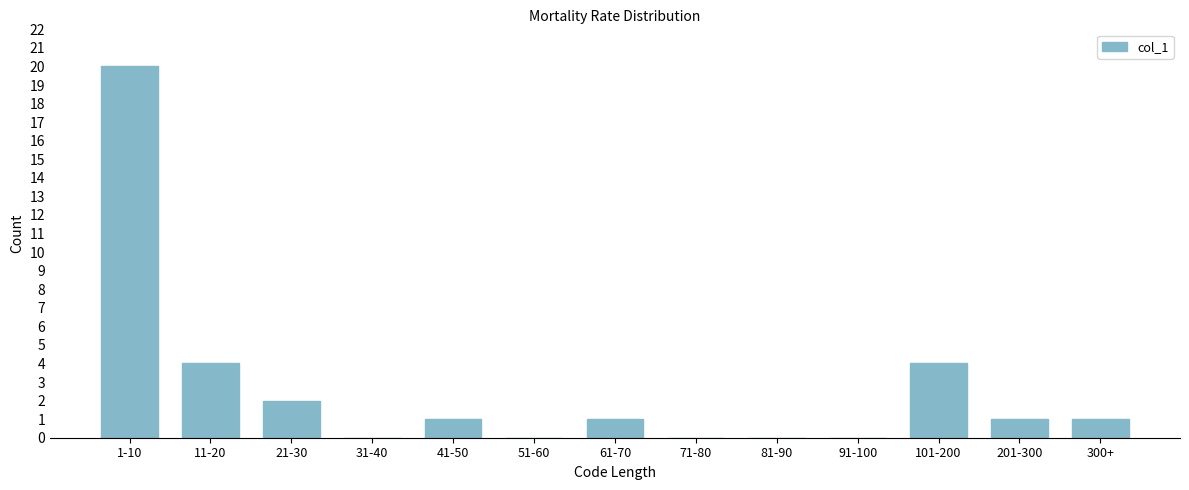

Reading left to right, transcribe all the data shown in this chart.

1-10=20	11-20=4	21-30=2	31-40=0	41-50=1	51-60=0	61-70=1	71-80=0	81-90=0	91-100=0	101-200=4	201-300=1	300+=1